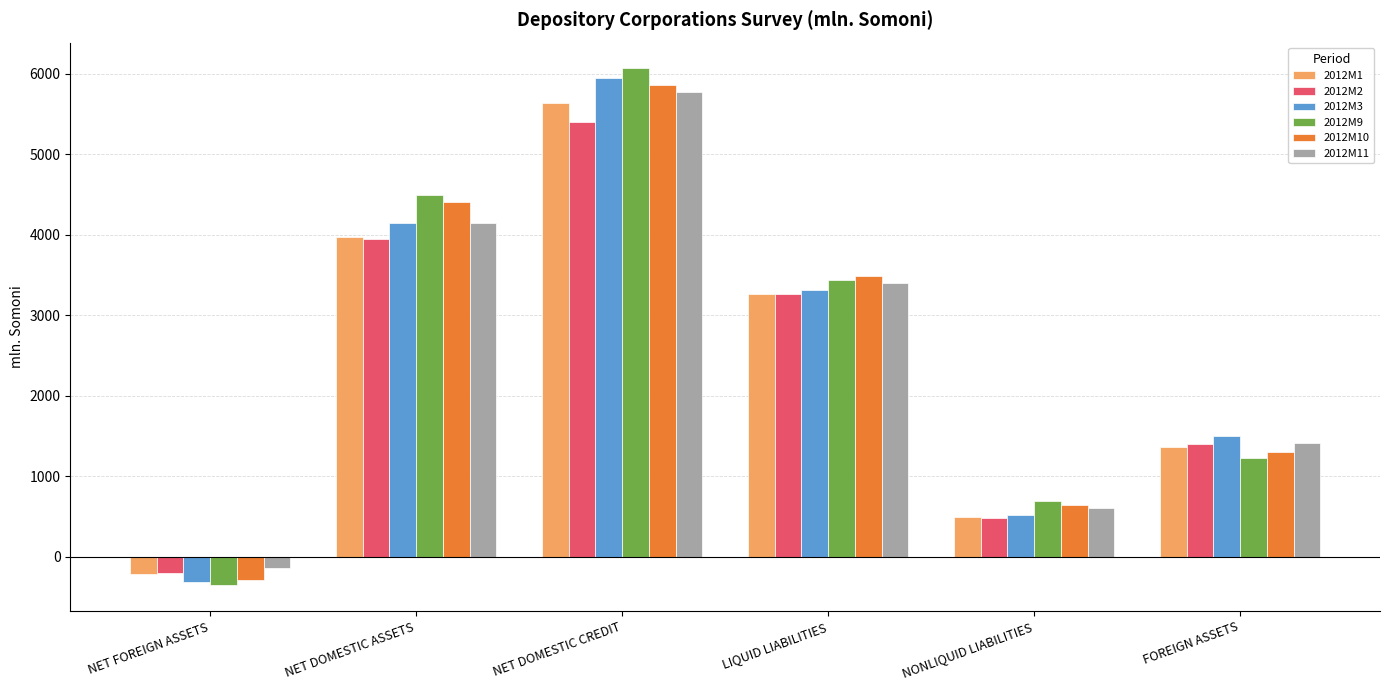

Reading right to left, what are all the values shown in this chart?

2012M1: 1357.8	488.7	3263.7	5638.4	3970.8	-218.4
2012M2: 1402.3	480.9	3269.2	5408.2	3951.7	-201.5
2012M3: 1500.3	519.9	3312.8	5948.7	4145.7	-313.1
2012M9: 1229.5	695.6	3444.7	6068.8	4497.4	-357.1
2012M10: 1296.8	636.1	3484.2	5863.8	4409.6	-289.3
2012M11: 1410.3	602.6	3398.2	5776.9	4142.5	-141.6